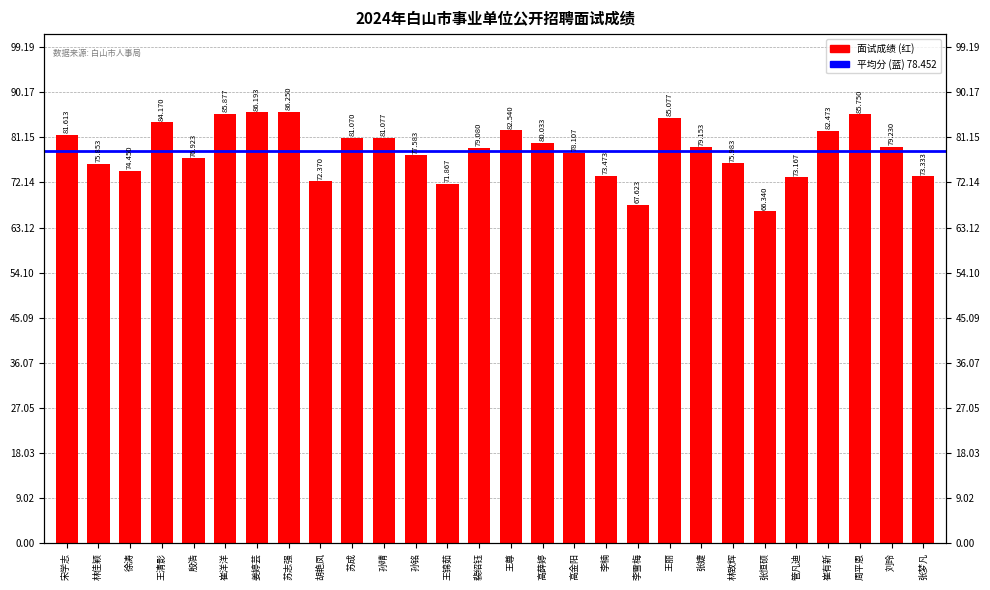

What is the value of the 6th bar from the left?

85.9